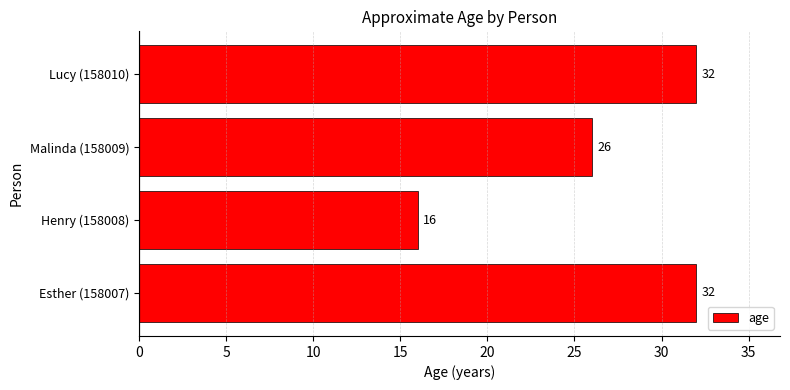

How many values are between 26 and 32?

3